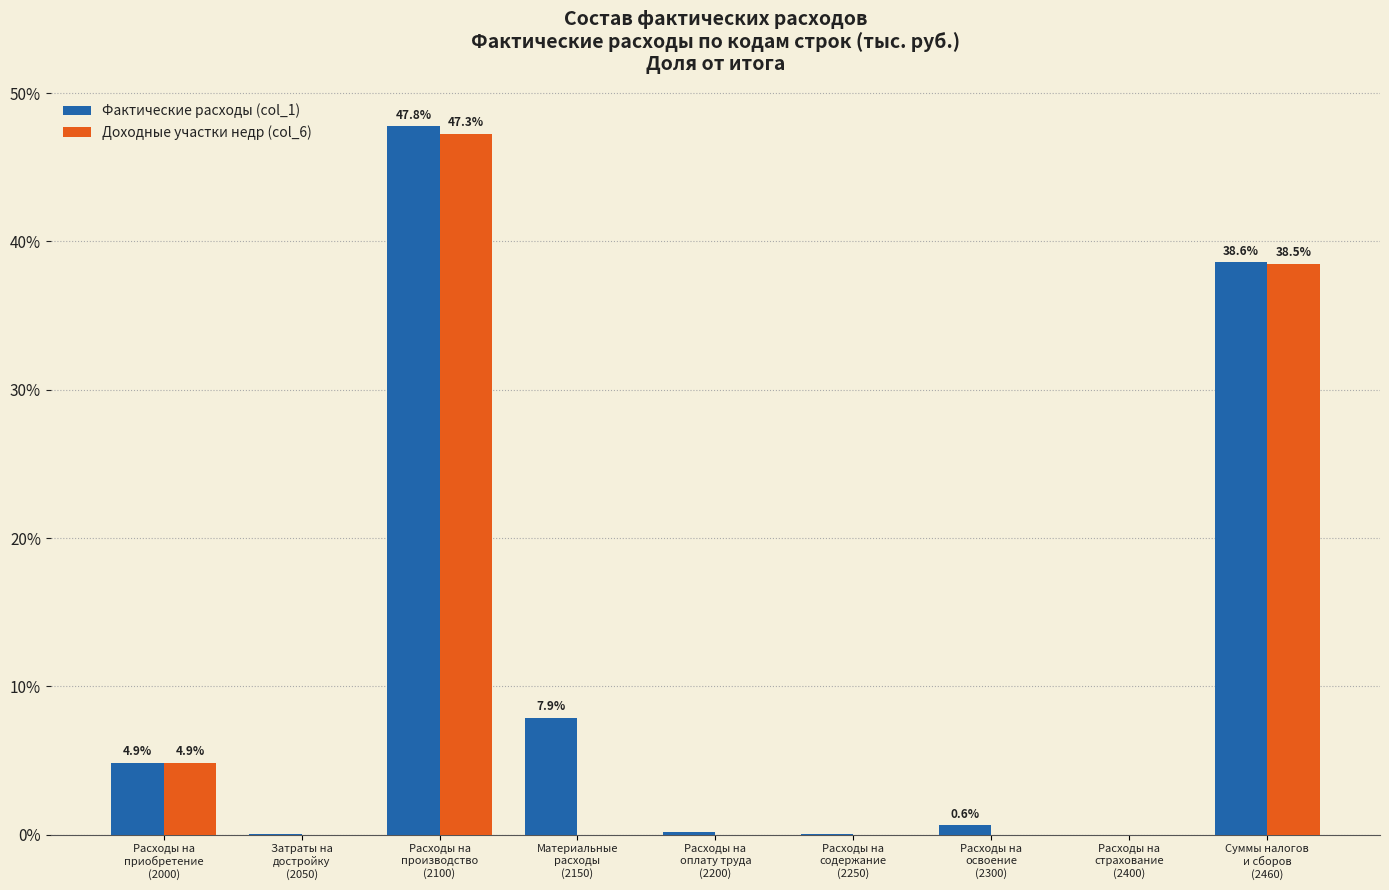

What is the greatest value displayed?

47.8